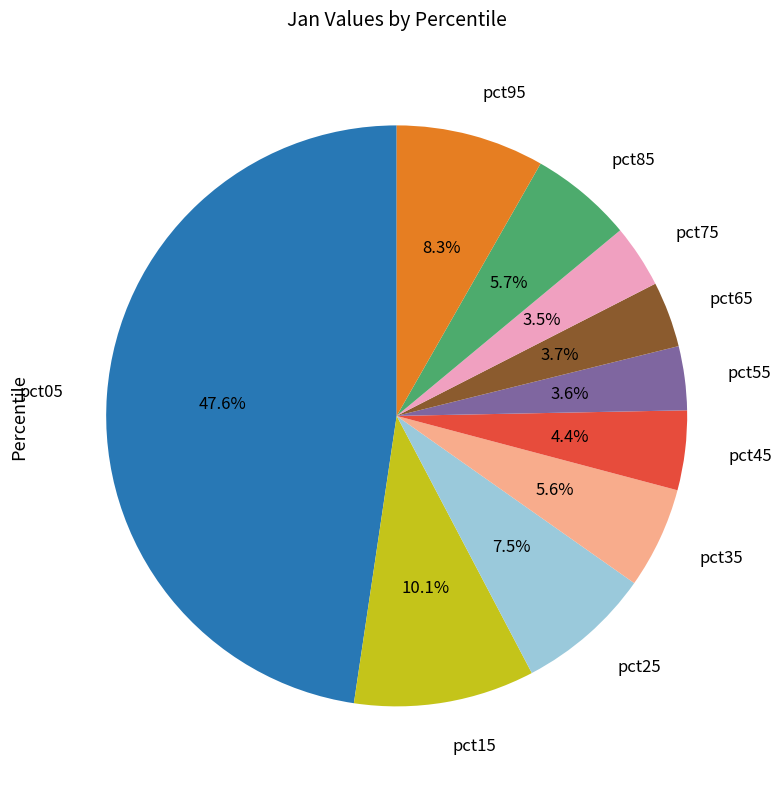

What percentage is NOT represented by pct35?

94.4%